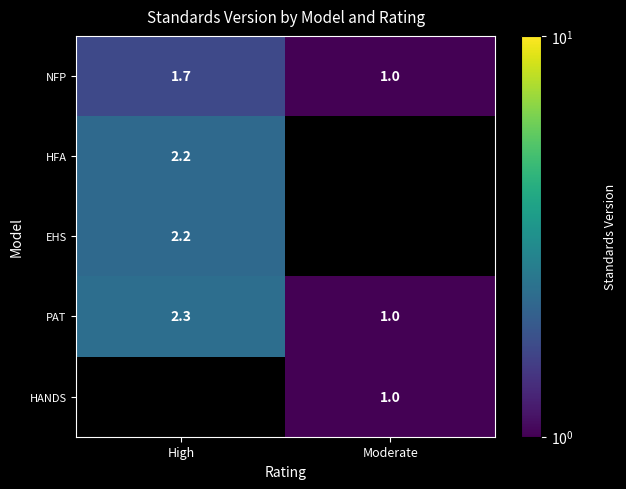

Rank the categories by NFP value from highest to lowest.

High, Moderate